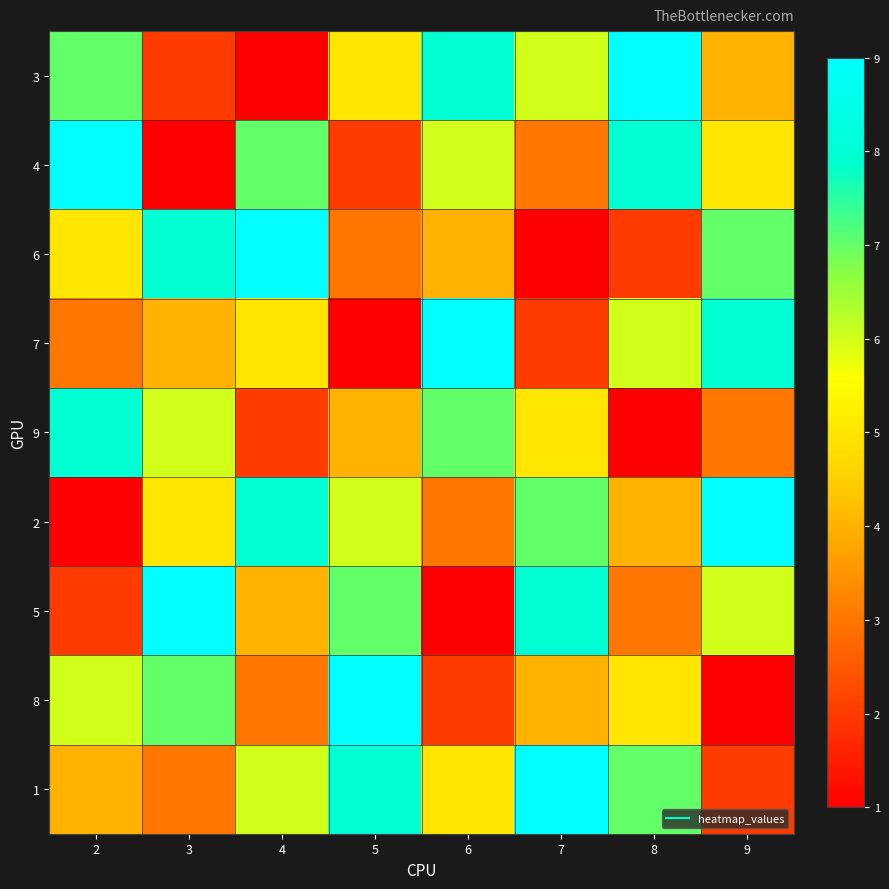

At 5, list the series in order from smallest to largest.

7, 4, 6, 9, 3, 2, 5, 1, 8